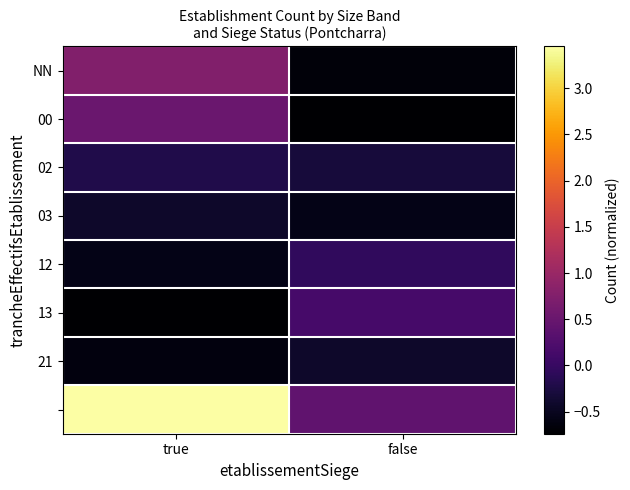

Which label corresponds to the smallest value in the chart?

false